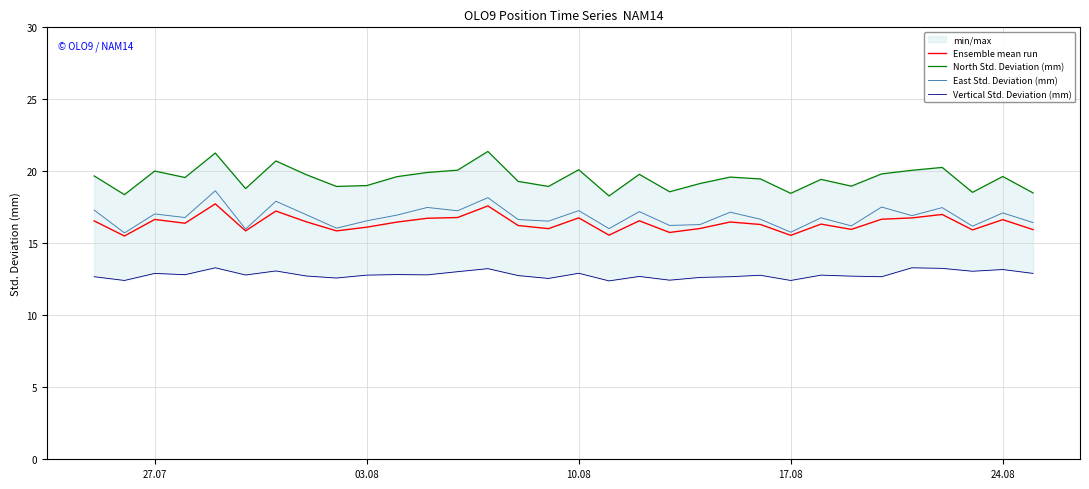

The East Std. Deviation (mm) series shows 25.0 at 27.07. True or false?

False